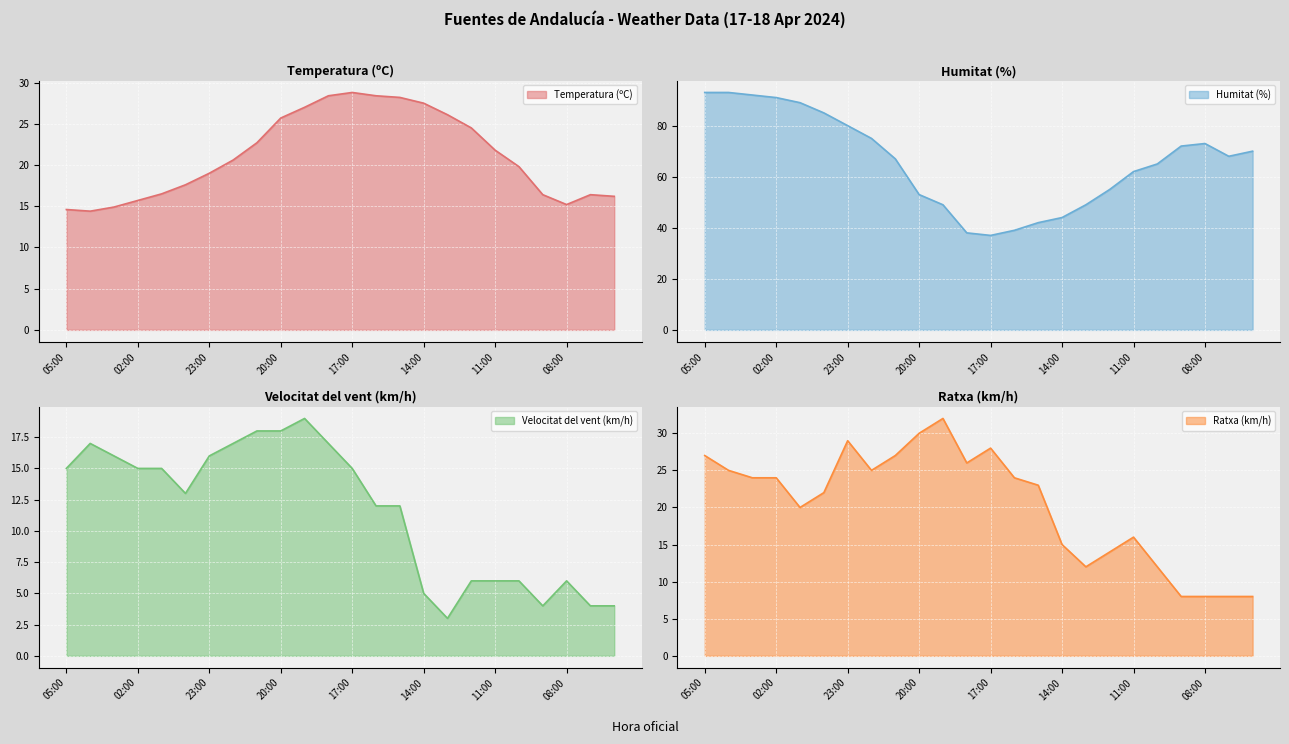

True or false: Velocitat del vent (km/h) and Ratxa (km/h) intersect in this chart.

False